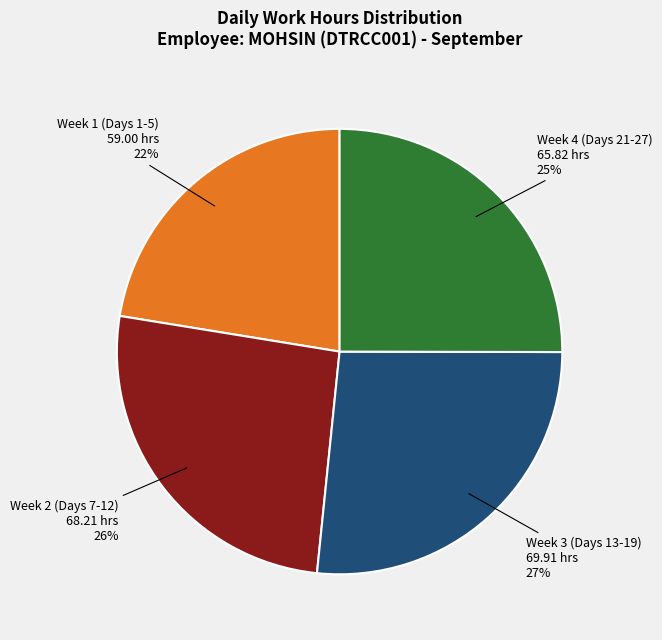

Between Week 4 (Days 21-27) and Week 2 (Days 7-12), which is larger?

Week 2 (Days 7-12)